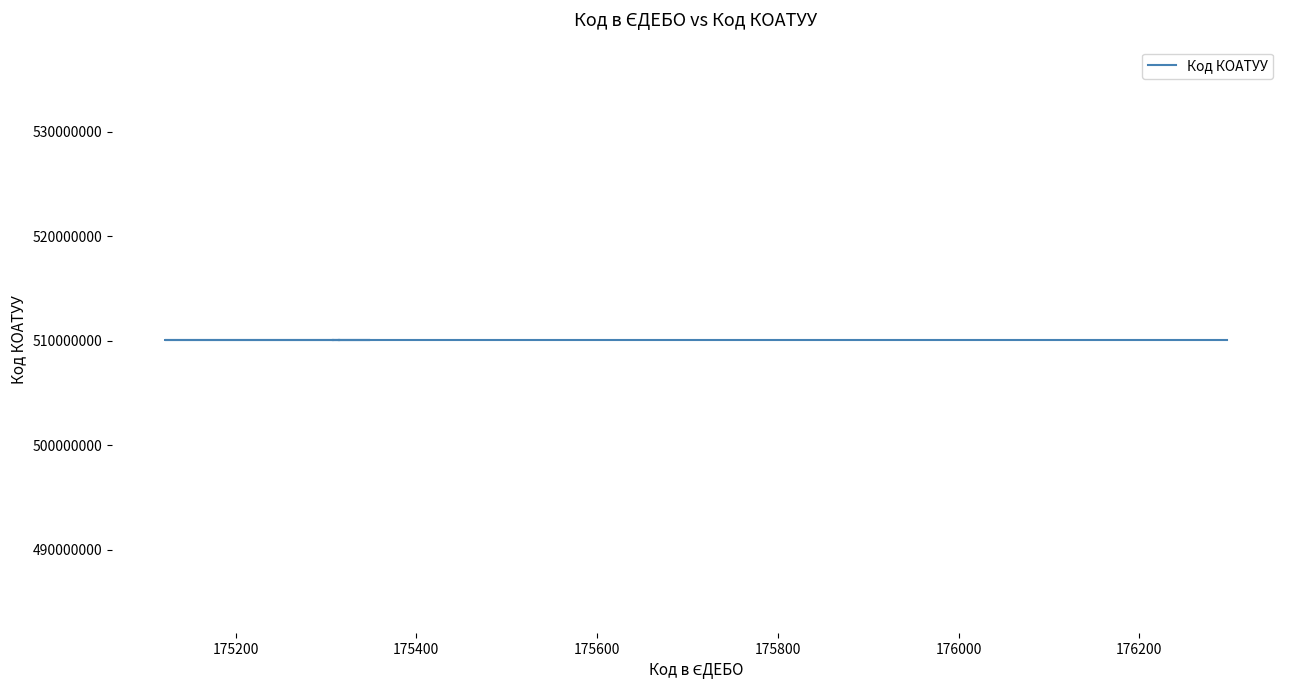

How many interior local valleys (lower than both neighbors) does the data have?

3